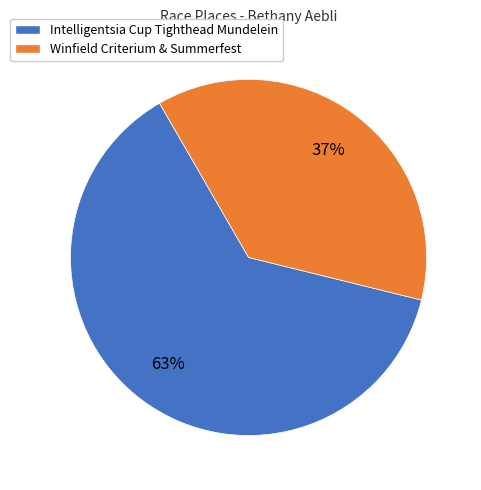

To the nearest percent, what is the combined percentage of Intelligentsia Cup Tighthead Mundelein and Winfield Criterium & Summerfest?

100%